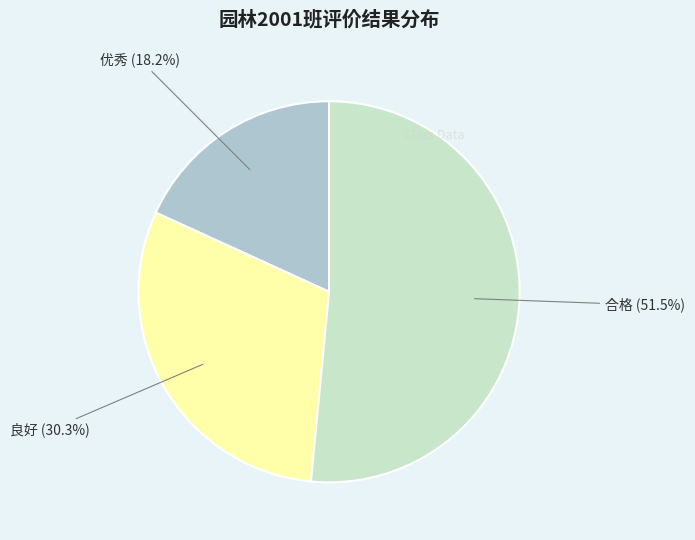

Is there any slice that represents more than half of the pie?

Yes